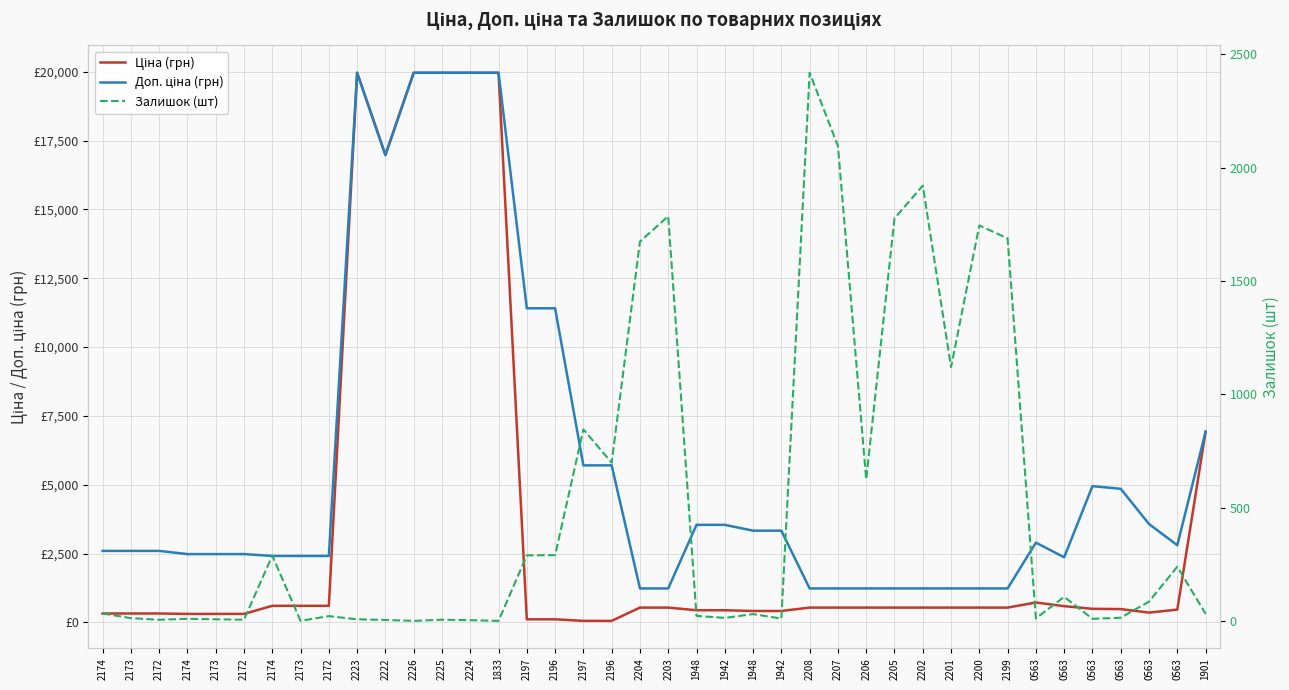

In Ціна (грн), how many points are lower than both neighbors (excluding endpoints)?

2